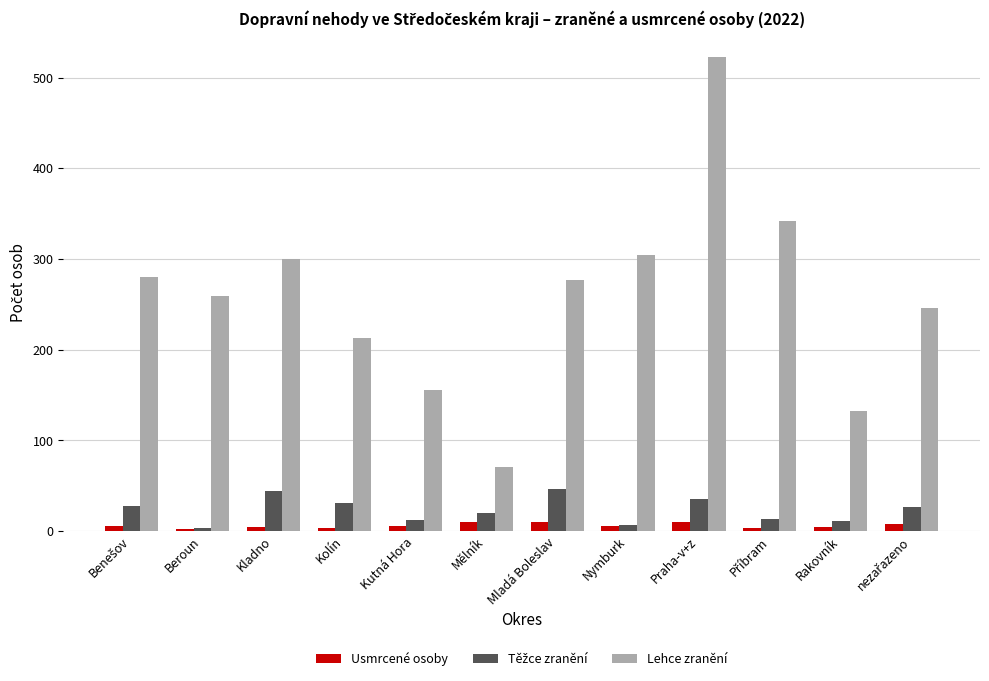

True or false: Lehce zranění has a value of 156 at Kutná Hora.

True